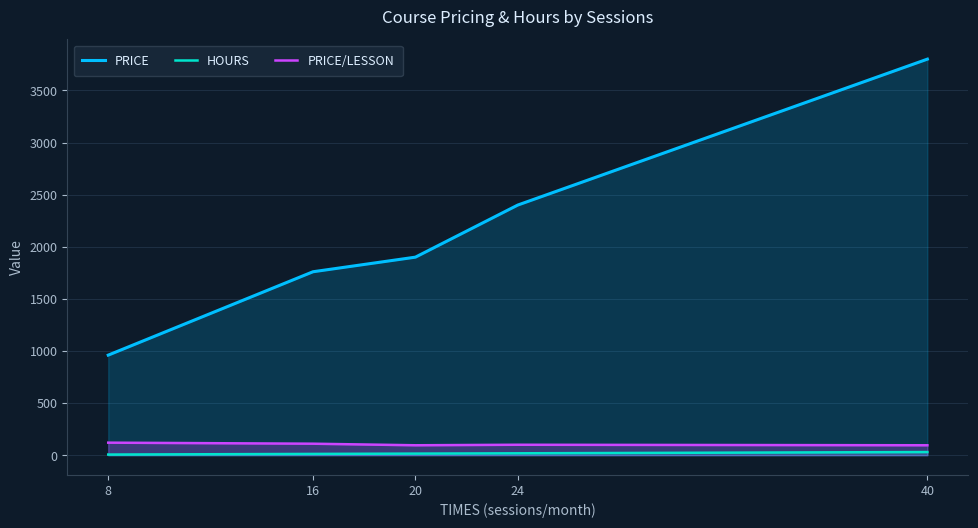

Between 16 and 8, which is larger?

16